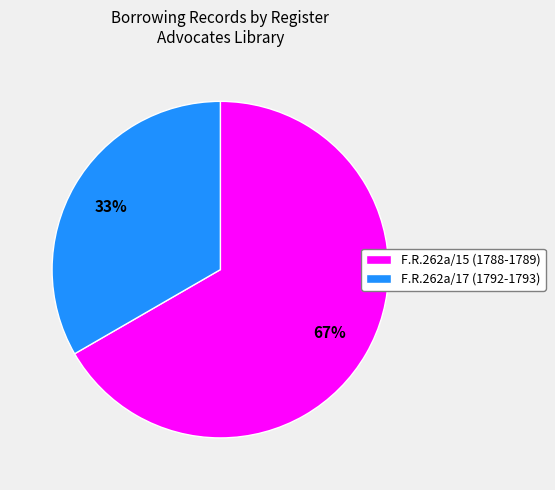

How many slices are in this pie chart?

2